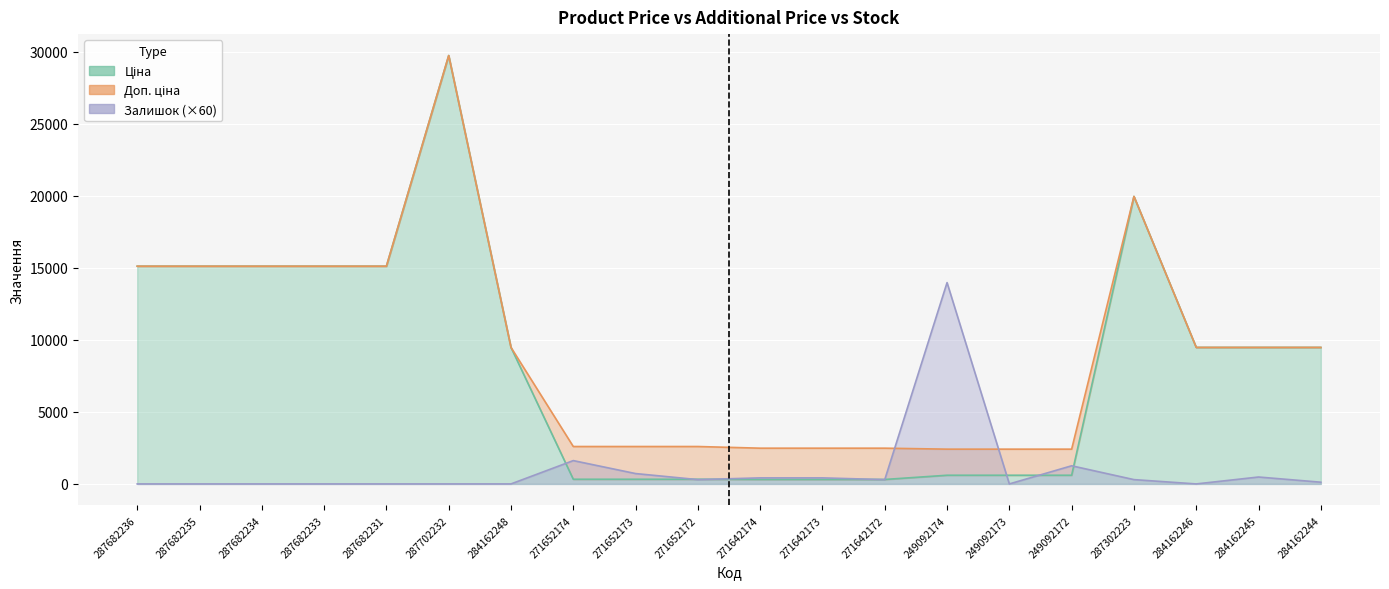

Rank the series at 287682234 from highest to lowest value.

Ціна, Доп. ціна, Залишок